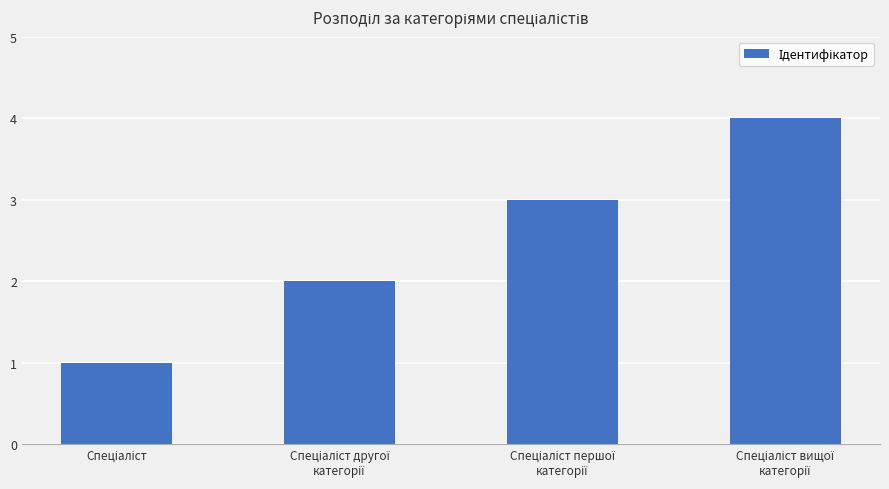

What is the greatest value displayed?

4